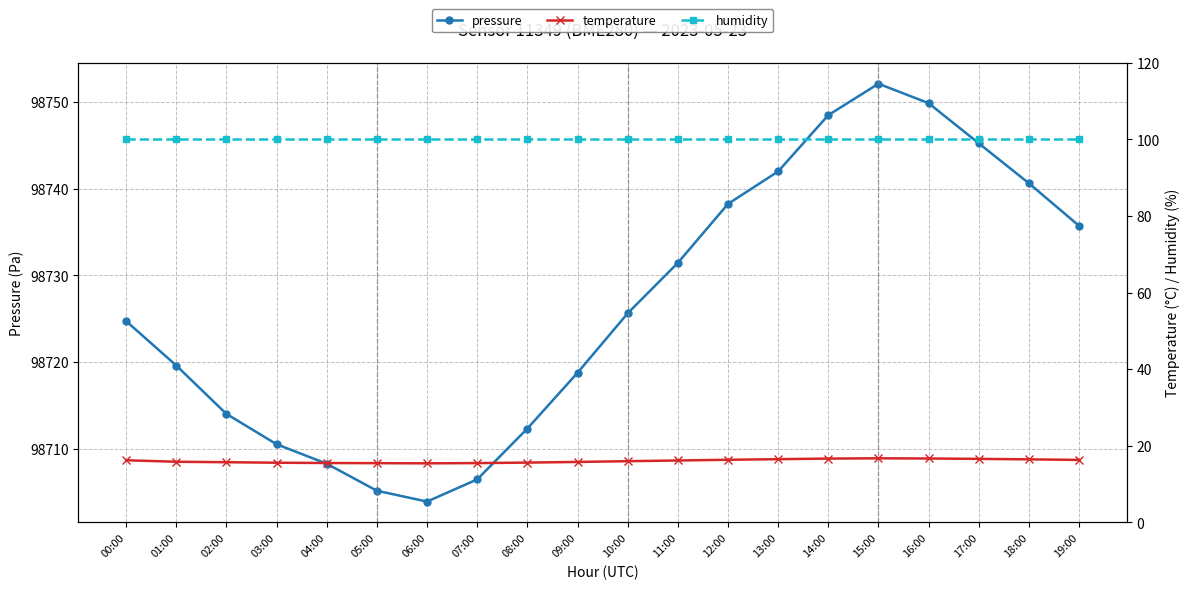

Is it true that temperature equals 27.2 at 03:00?

False